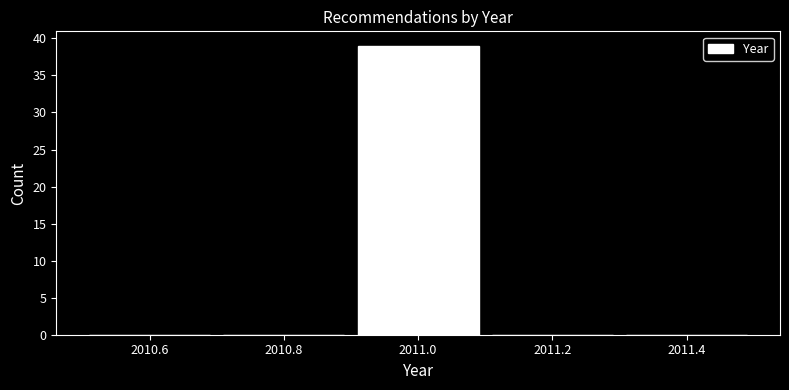

Reading left to right, transcribe this chart: for each bar, give the range it covers on the x-axis and its height. The values are not printed on the chart, so give them approximately, as read against the axis.

2010.5 to 2010.7: 0
2010.7 to 2010.9: 0
2010.9 to 2011.1: 39
2011.1 to 2011.3: 0
2011.3 to 2011.5: 0